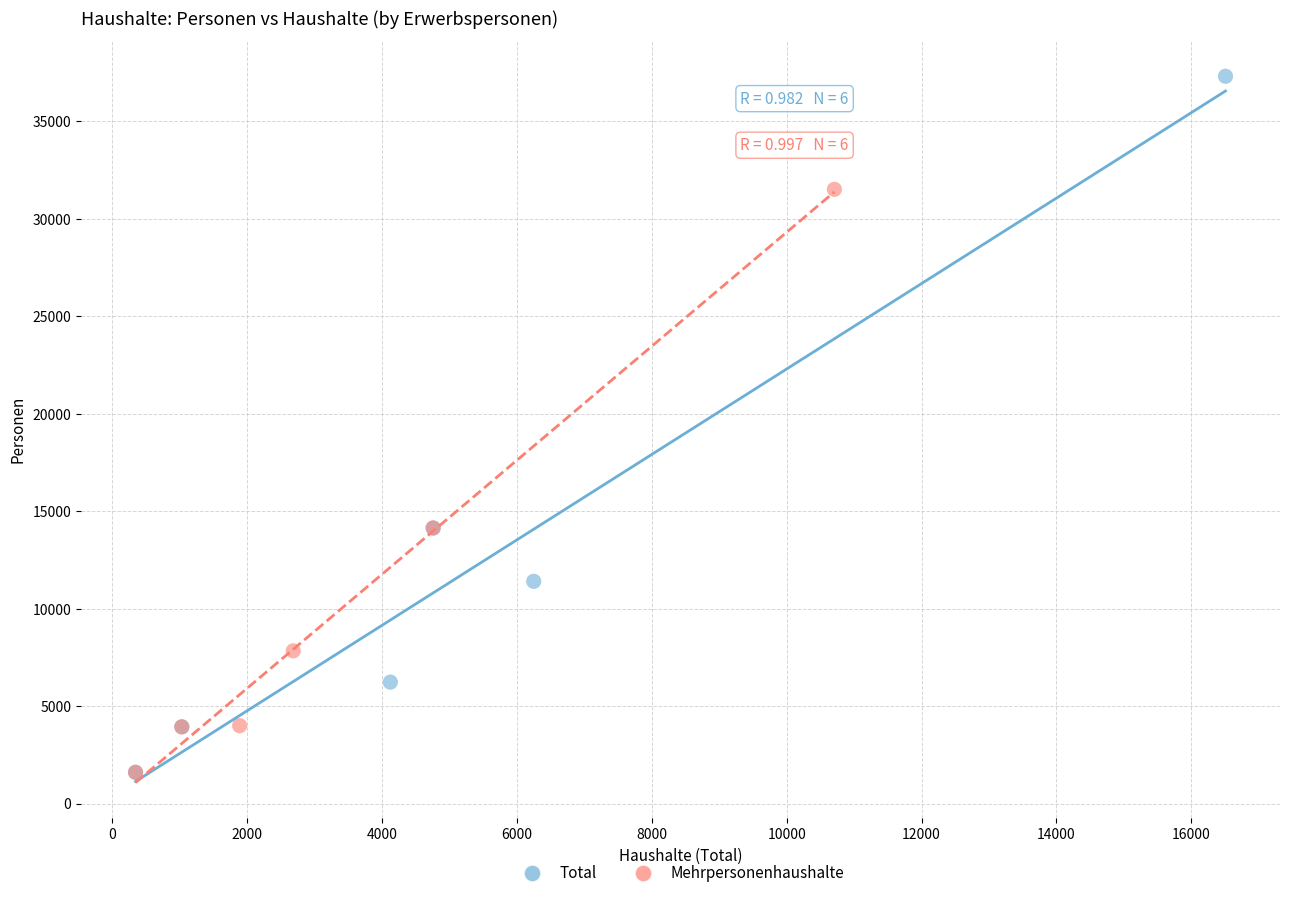

Which series has the largest Y range (max minus min)?

Total